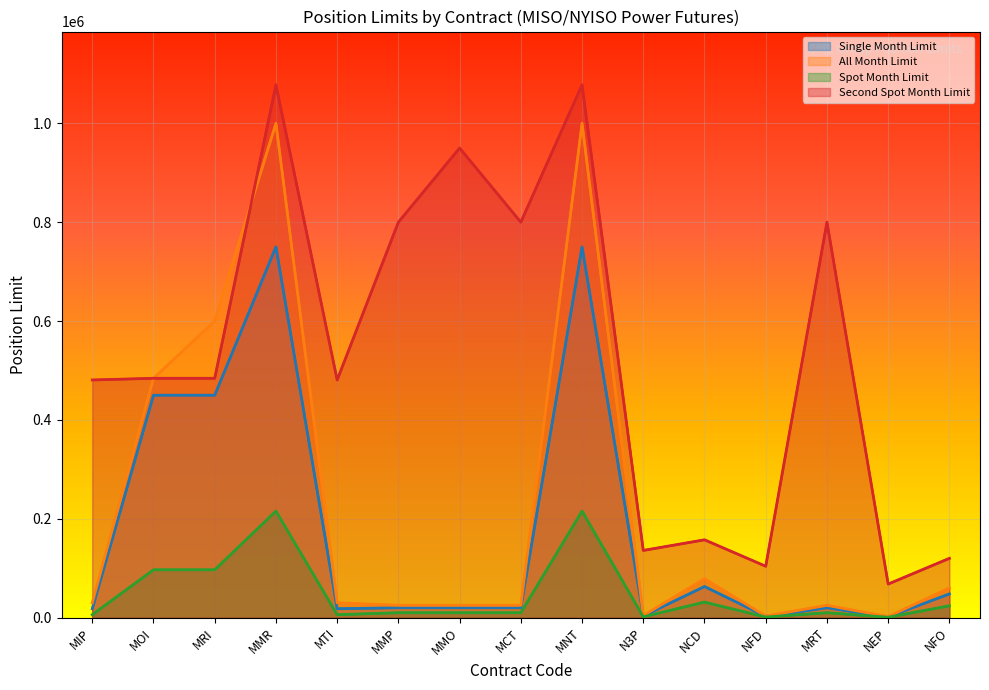

What is the label of the 2nd point from the right?

NEP